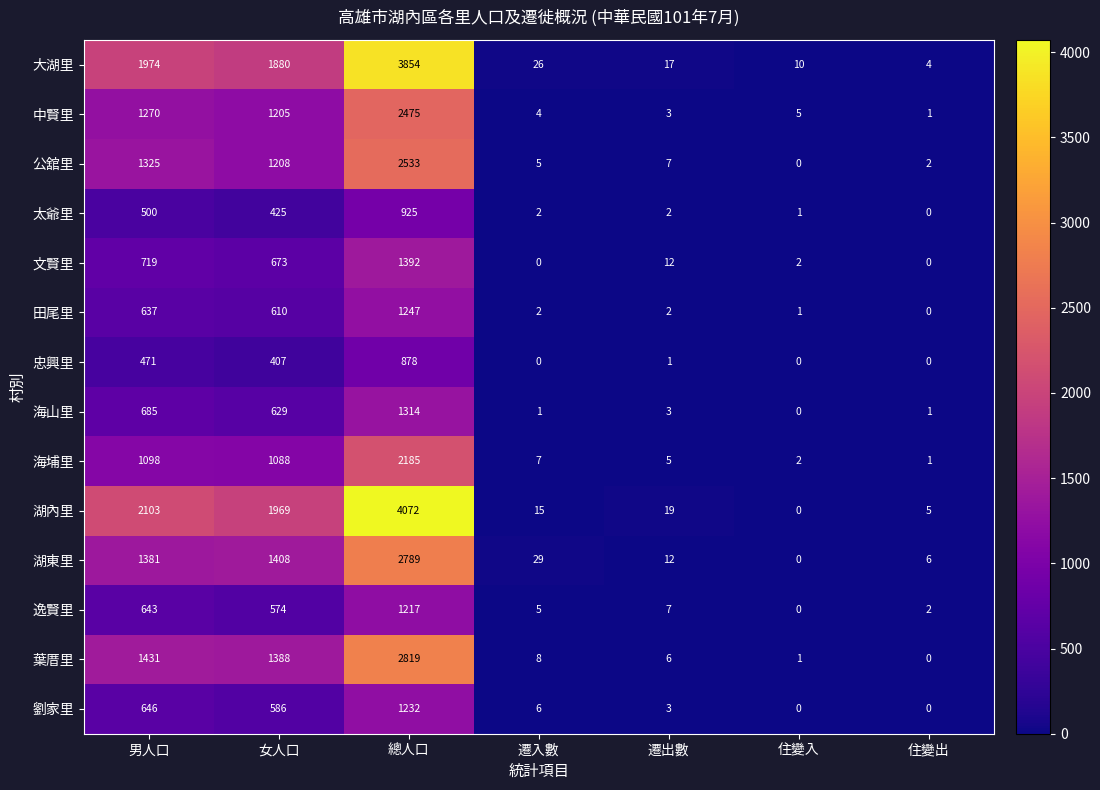

What is the sum of all 逸賢里 values?

2448